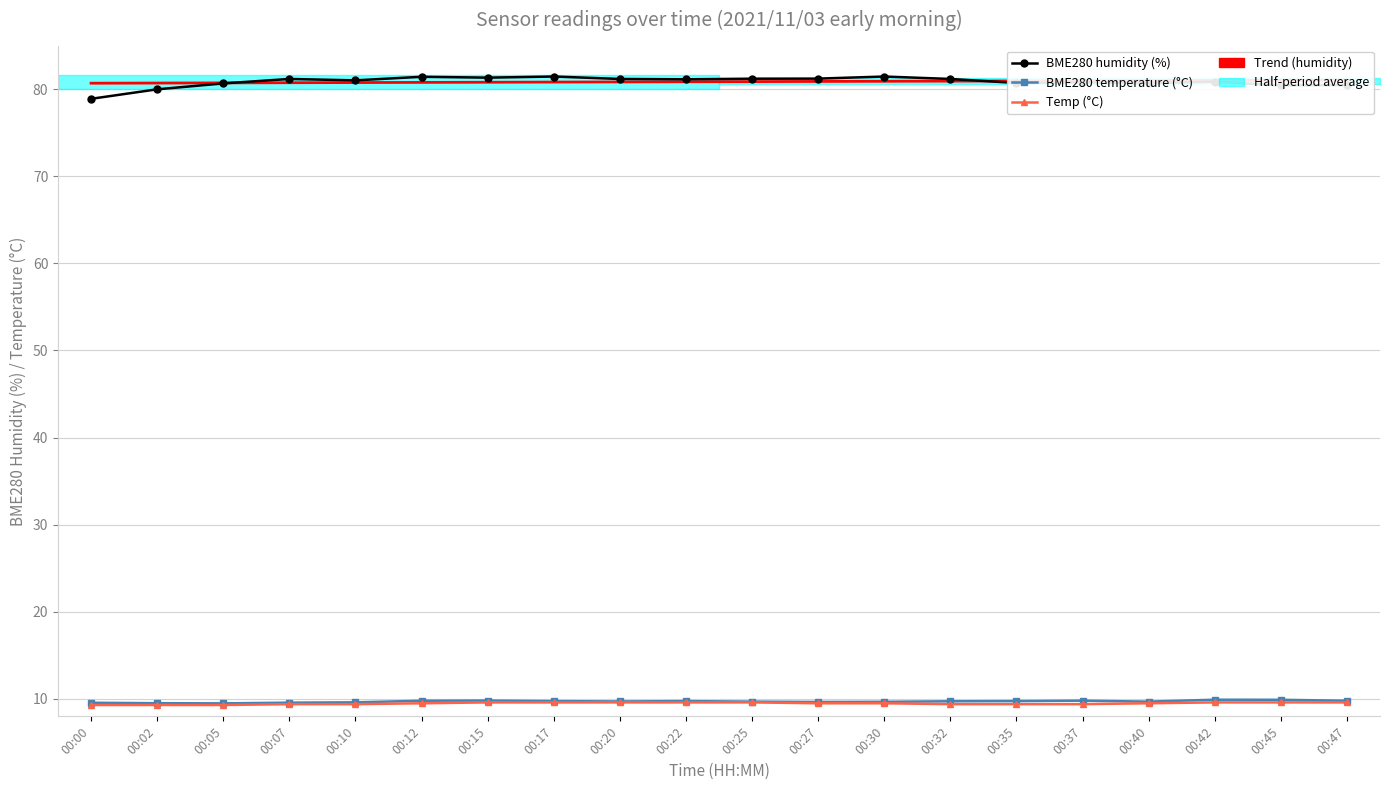

In BME280 temperature (°C), how many points are lower than both neighbors (excluding endpoints)?

4